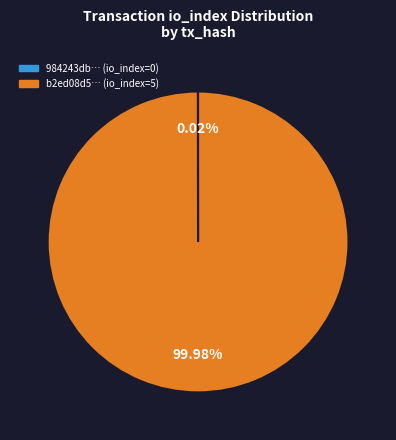

What is the largest slice in the pie chart?

tx_1 (io_index=5)